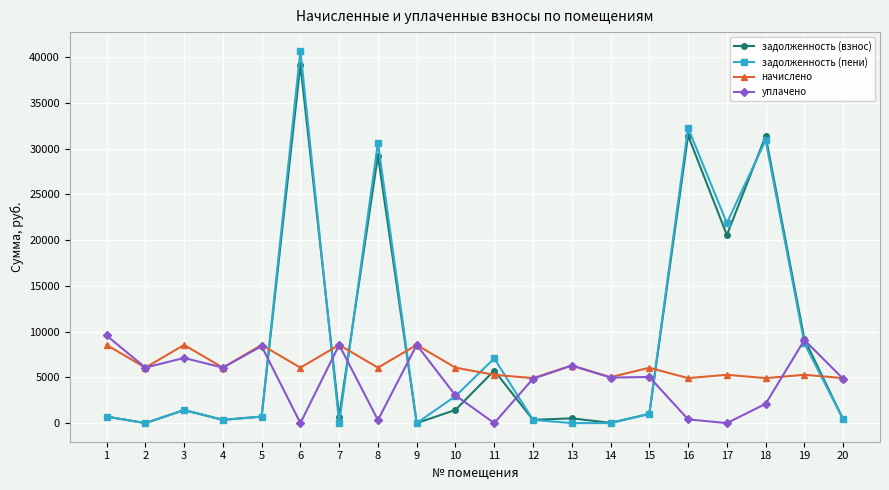

What is the total value across all series at 9?

17088.8